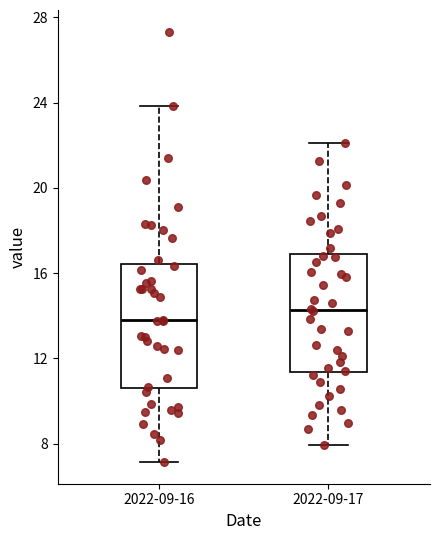

Where does the lower whisker of the box for 2022-09-16 end on the y-axis? The values are not printed on the chart, so give them approximately, as read against the axis.

7.0